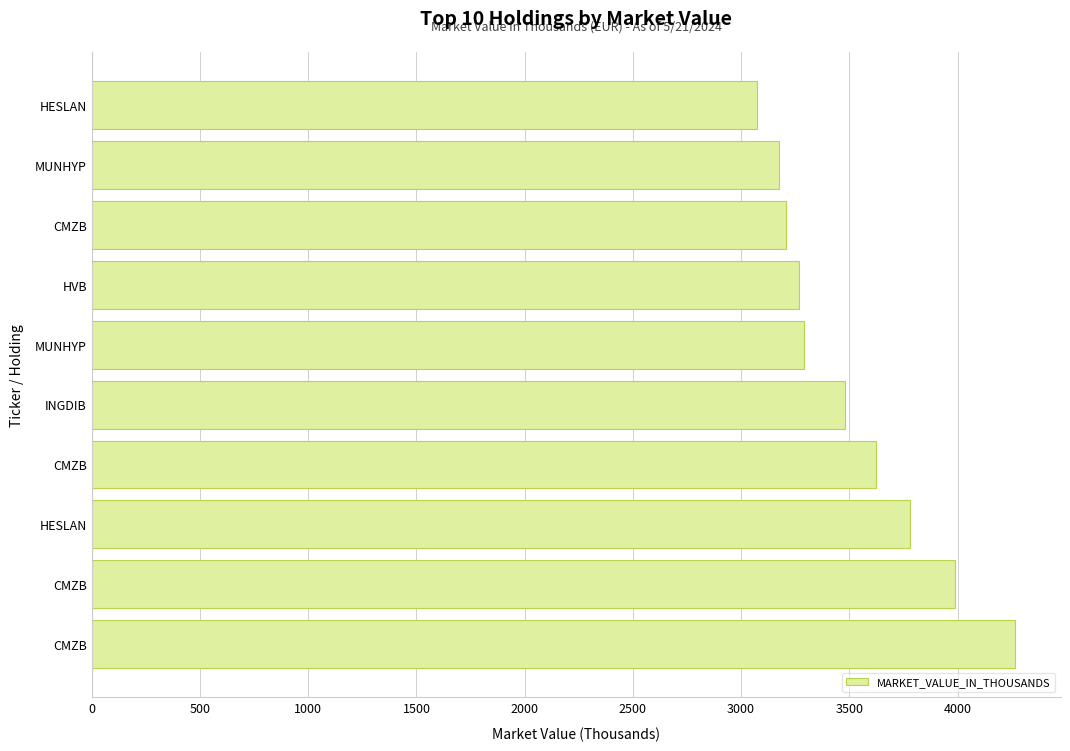

How many bars are there in total?

10